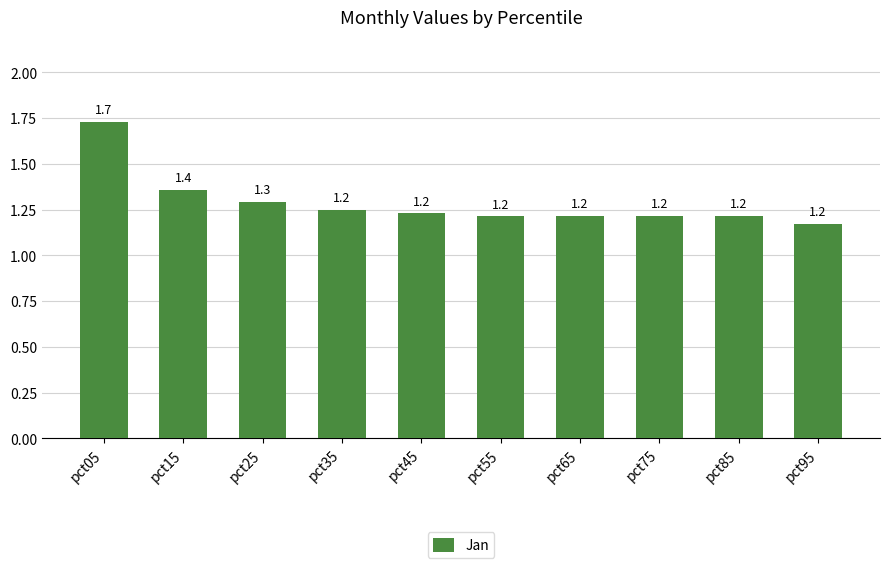

What is the value of the 10th bar from the left?

1.2